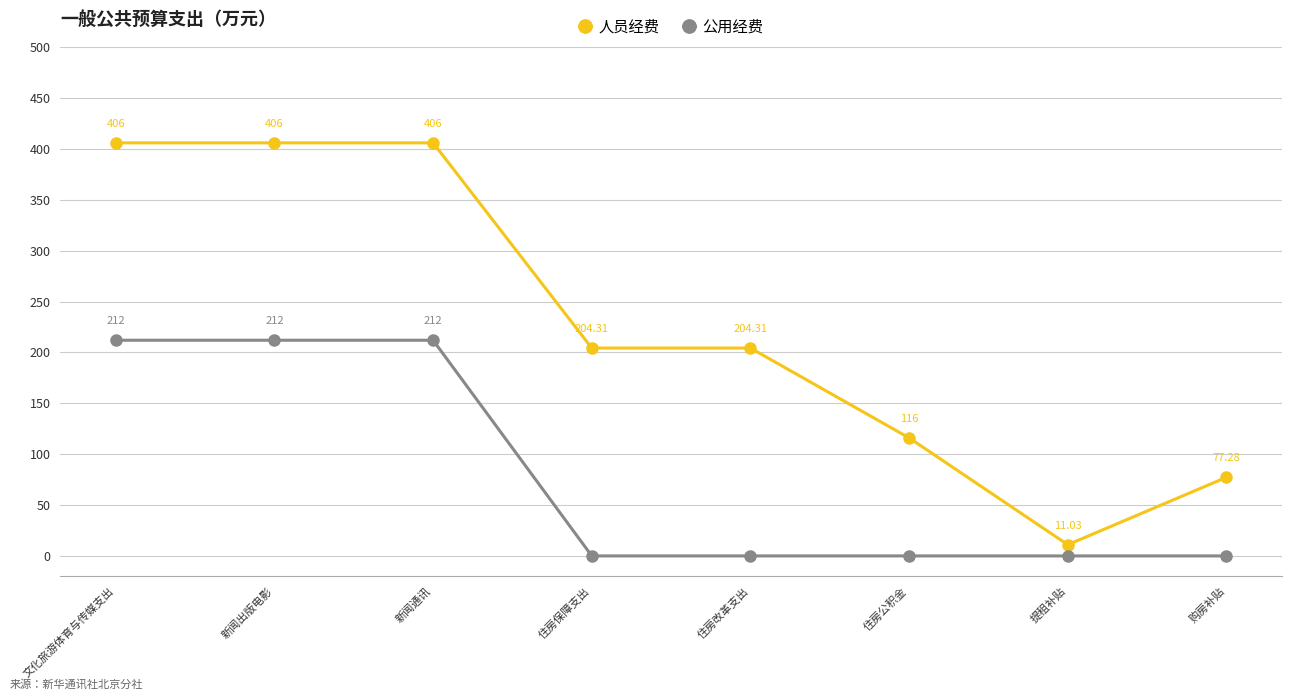

The 公用经费 series shows 212.0 at 新闻通讯. True or false?

True